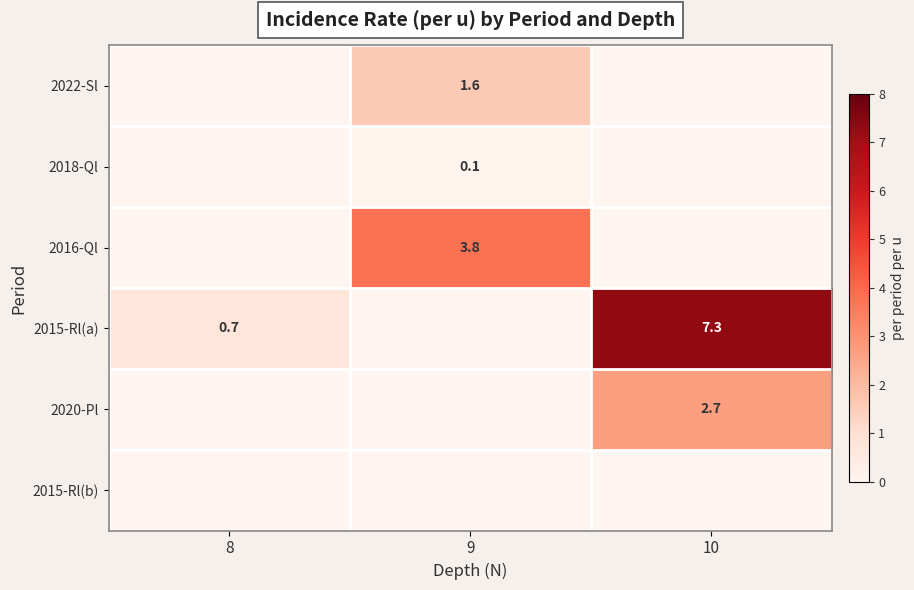

Is it true that 2022-Sl equals 1.6 at 9?

True